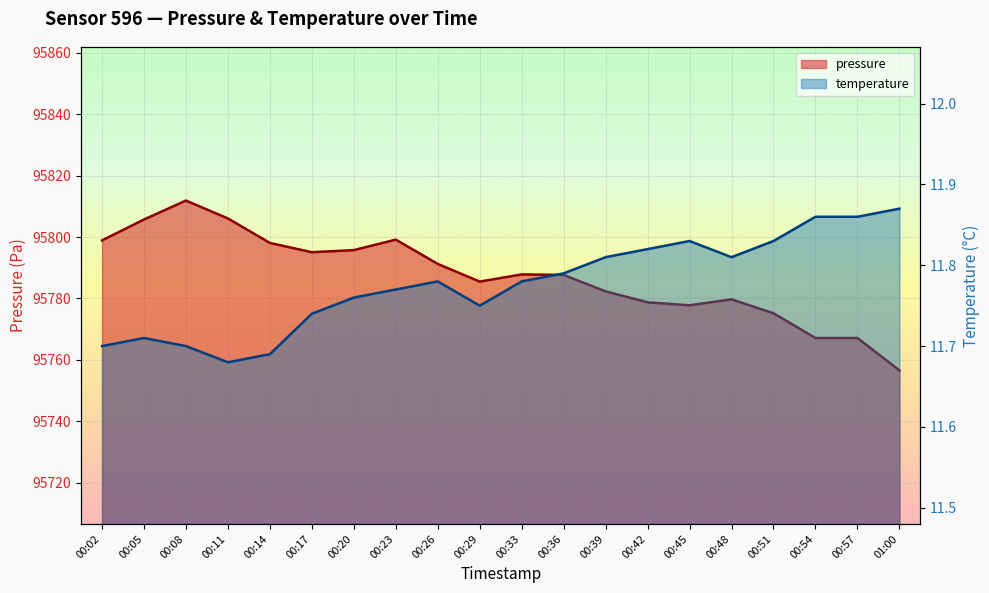

Reading left to right, transcribe all the data shown in this chart.

pressure: 95798.9	95805.7	95811.9	95806.1	95798.1	95795.1	95795.8	95799.2	95791.2	95785.5	95787.8	95787.7	95782.3	95778.8	95777.8	95779.7	95775.2	95767.1	95767.1	95756.6
temperature: 11.7	11.7	11.7	11.7	11.7	11.7	11.8	11.8	11.8	11.8	11.8	11.8	11.8	11.8	11.8	11.8	11.8	11.9	11.9	11.9